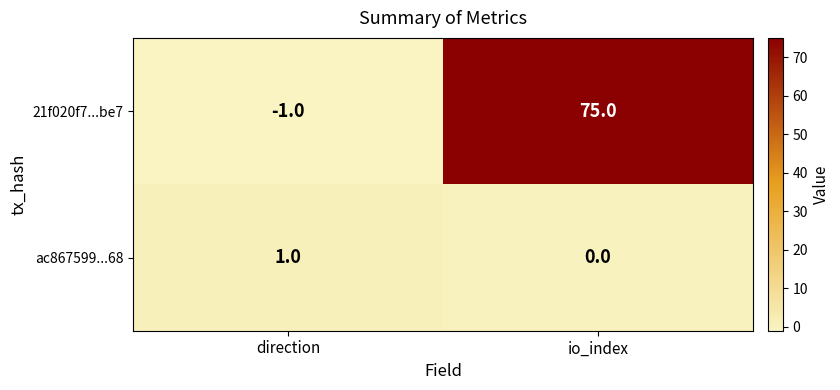

List the series in order of their overall mean, highest first.

21f020f7...be7, ac867599...68